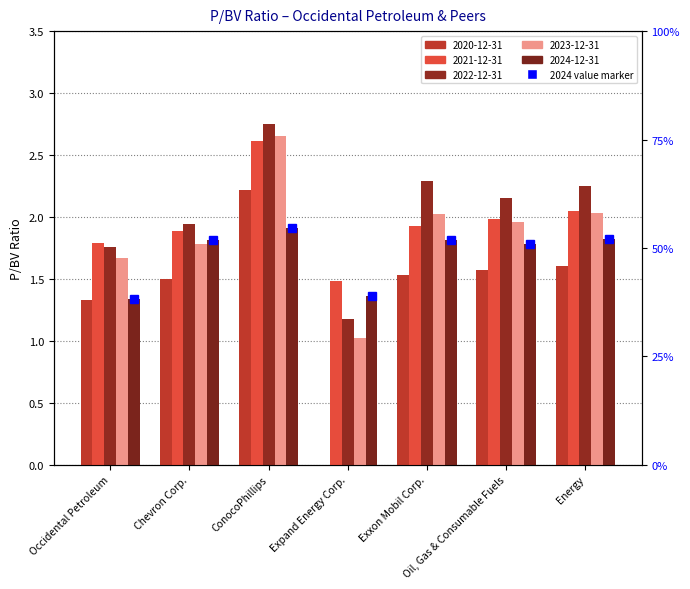

Reading left to right, transcribe all the data shown in this chart.

2020-12-31: 1.3	1.5	2.2	0.0	1.5	1.6	1.6
2021-12-31: 1.8	1.9	2.6	1.5	1.9	2.0	2.0
2022-12-31: 1.8	1.9	2.8	1.2	2.3	2.1	2.2
2023-12-31: 1.7	1.8	2.6	1.0	2.0	2.0	2.0
2024-12-31: 1.3	1.8	1.9	1.4	1.8	1.8	1.8